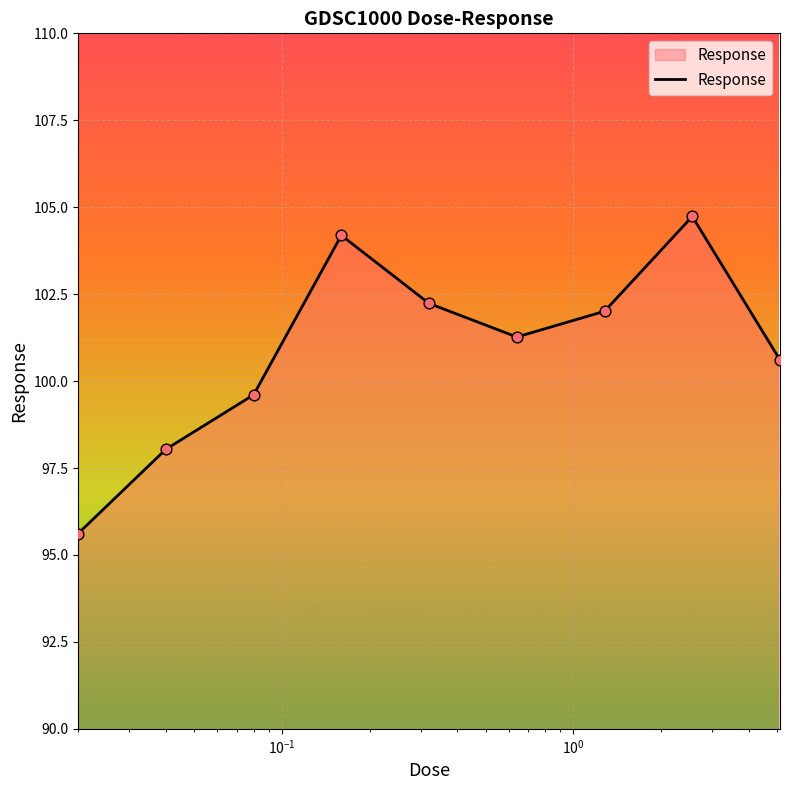

What is the maximum value shown in the chart?

104.7